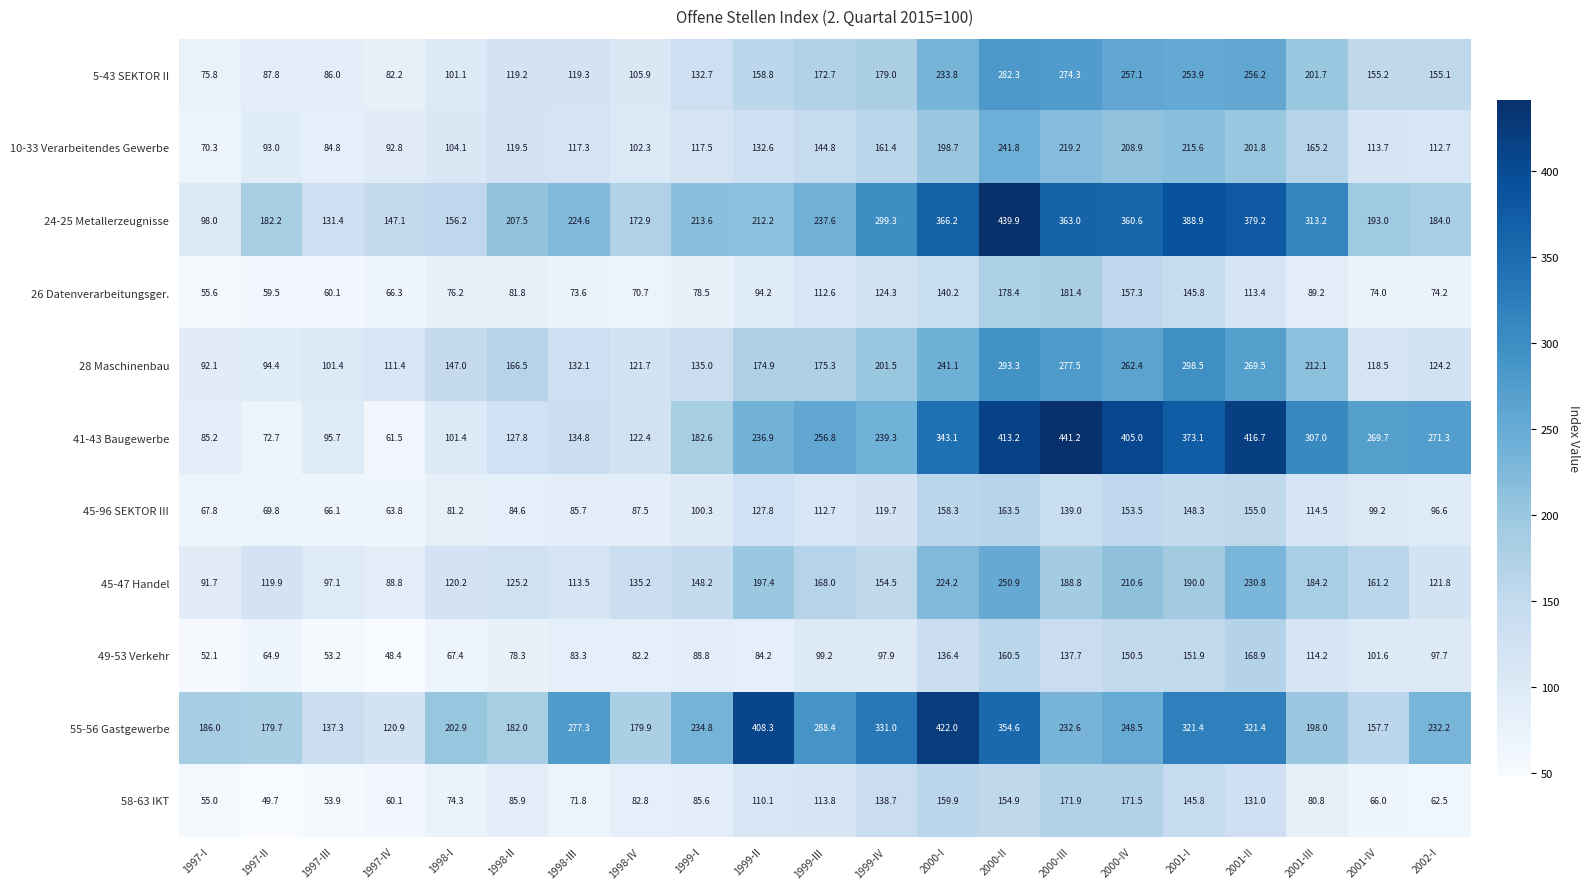

What is the difference between the maximum and second lowest values in the 10-33 Verarbeitendes Gewerbe series?

157.0